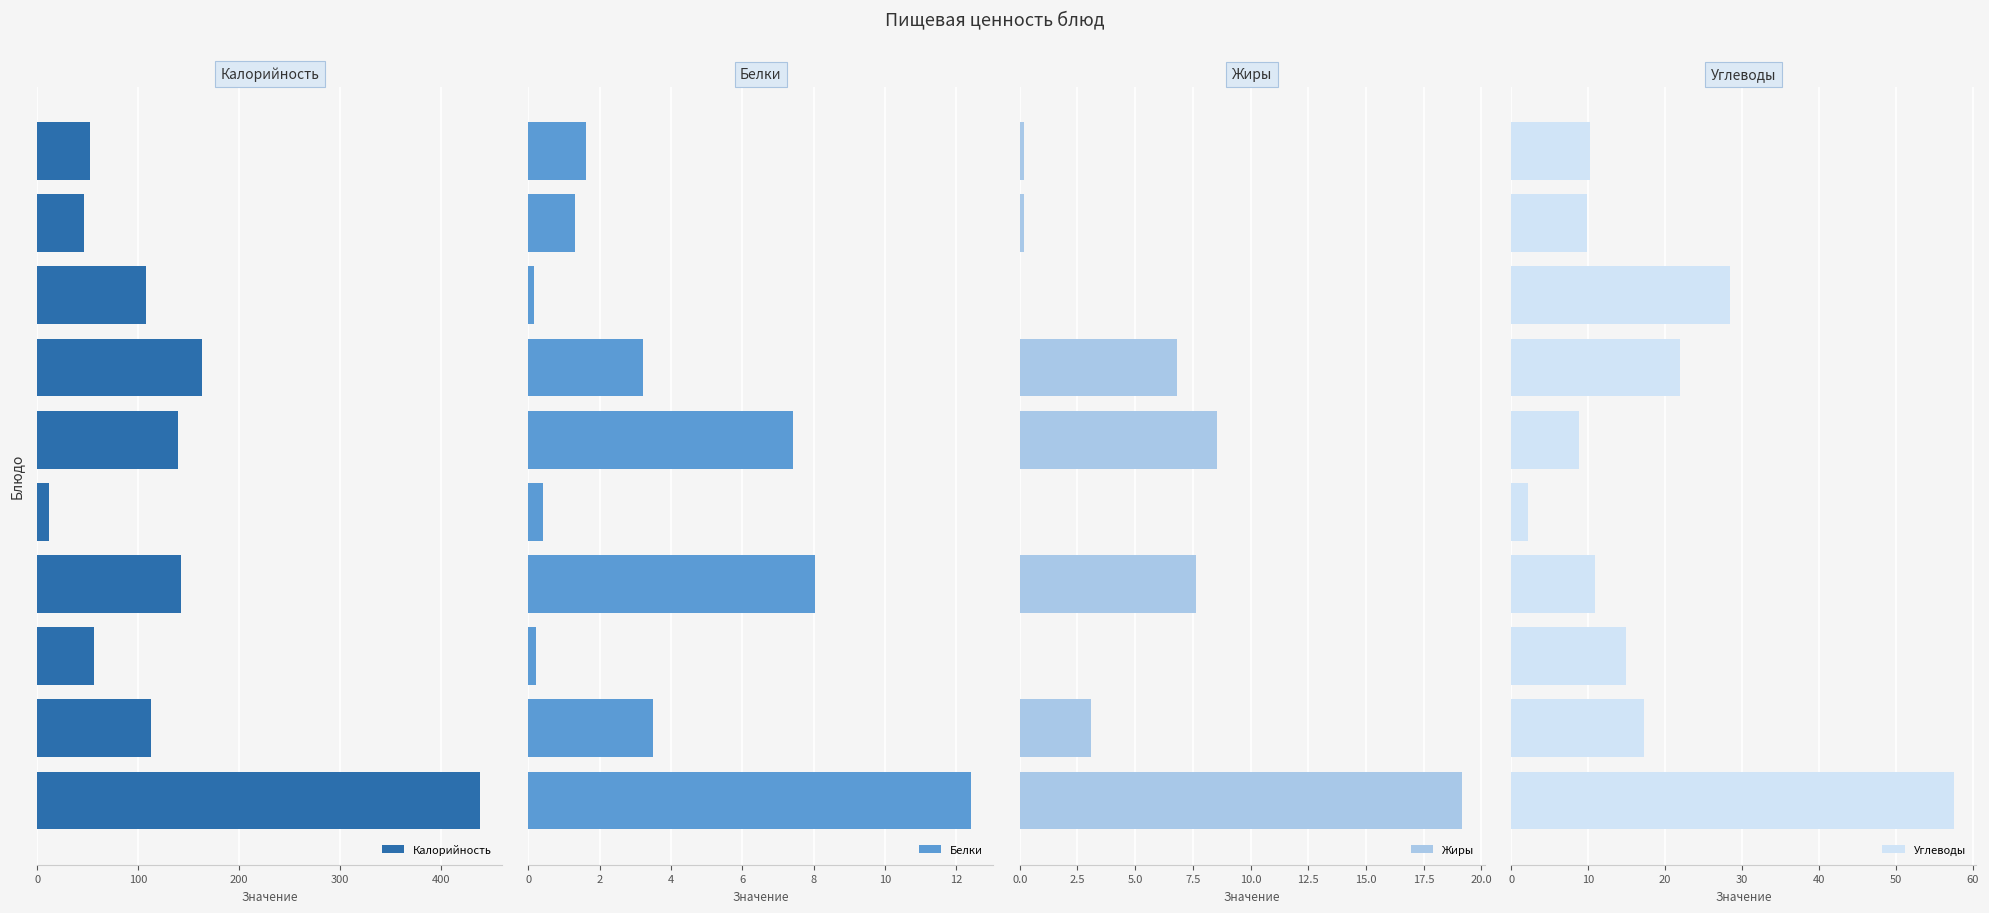

How many bars are there in each group?

4